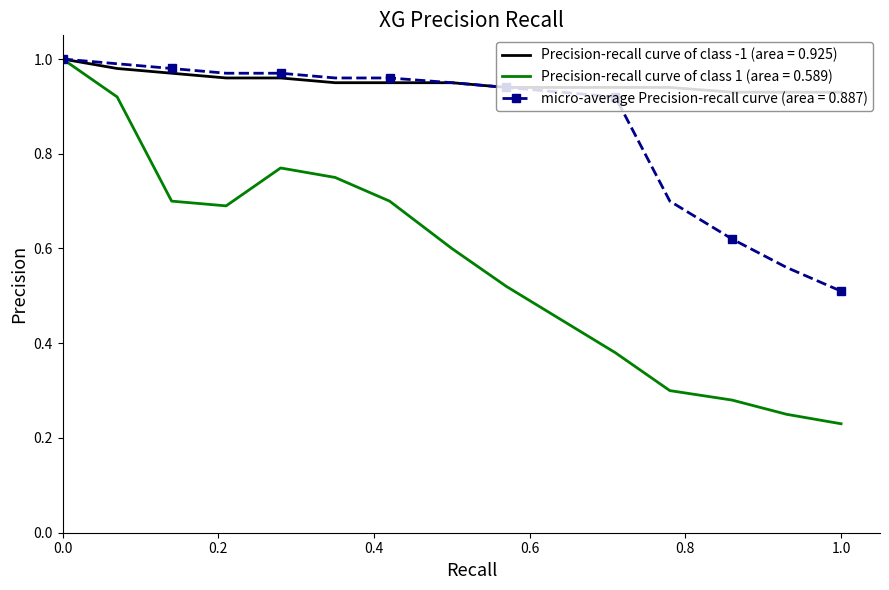

Which series has the largest range (max minus min)?

Precision-recall curve of class 1 (area = 0.589)